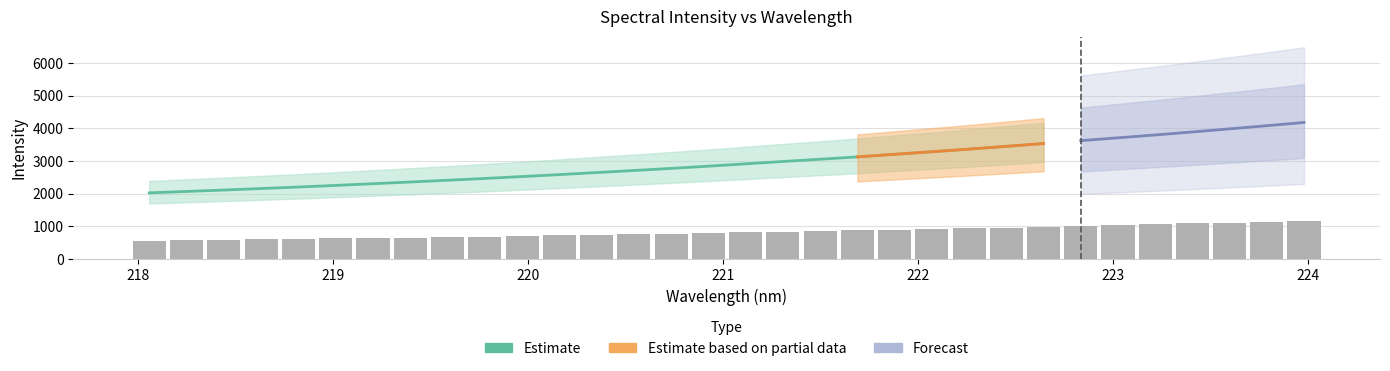

Is it true that the value at 218.442 is 591.7?

True